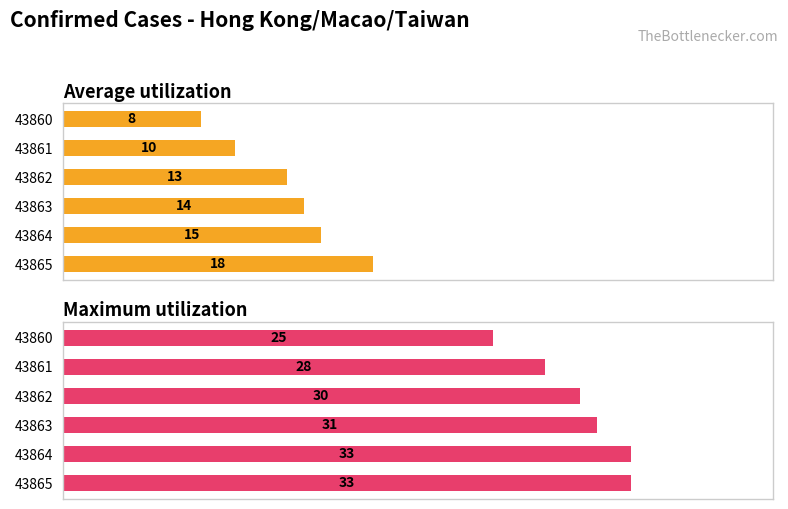

How many data points in Maximum utilization are less than 31?

3